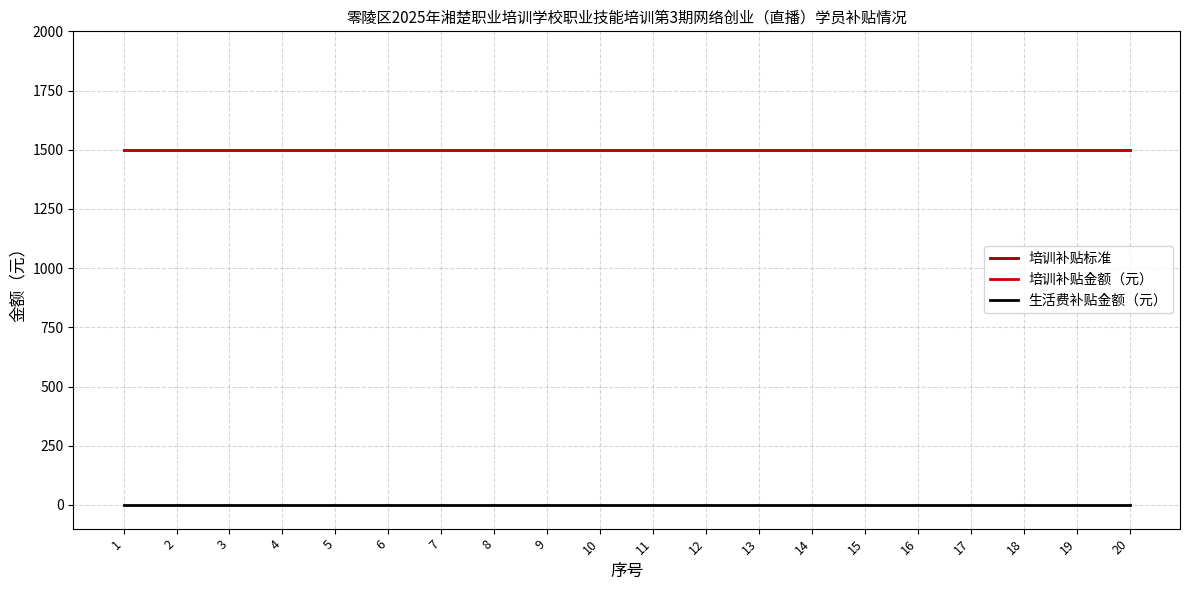

Does the chart display data point markers on the line(s)?

No